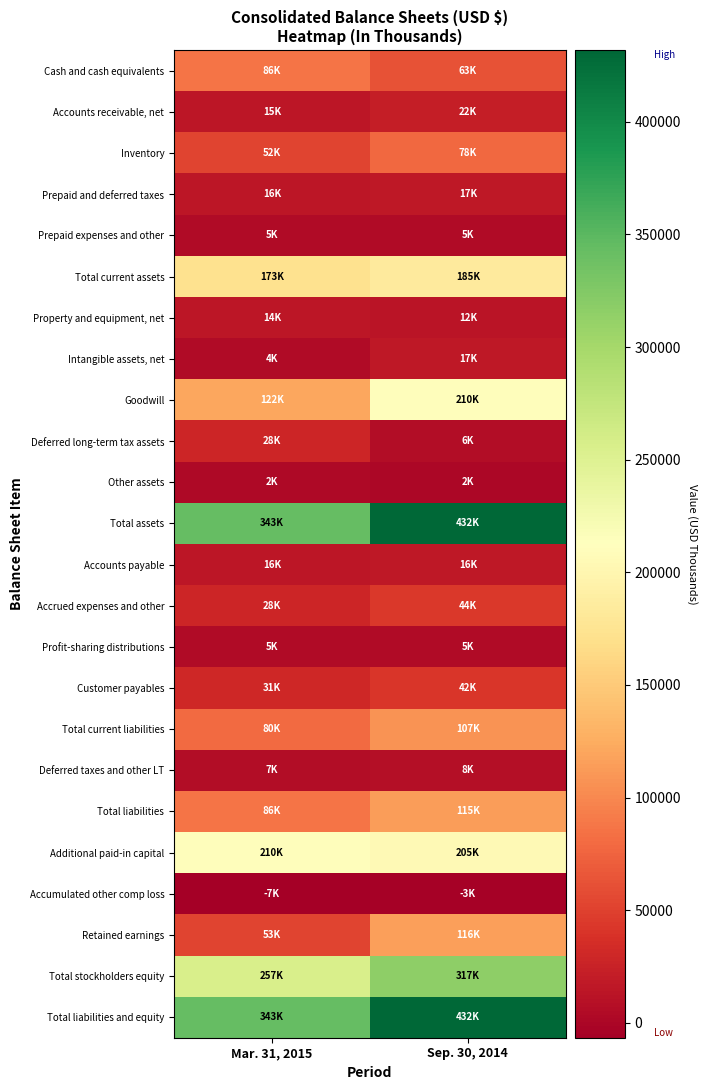

How many series are shown in this chart?

24